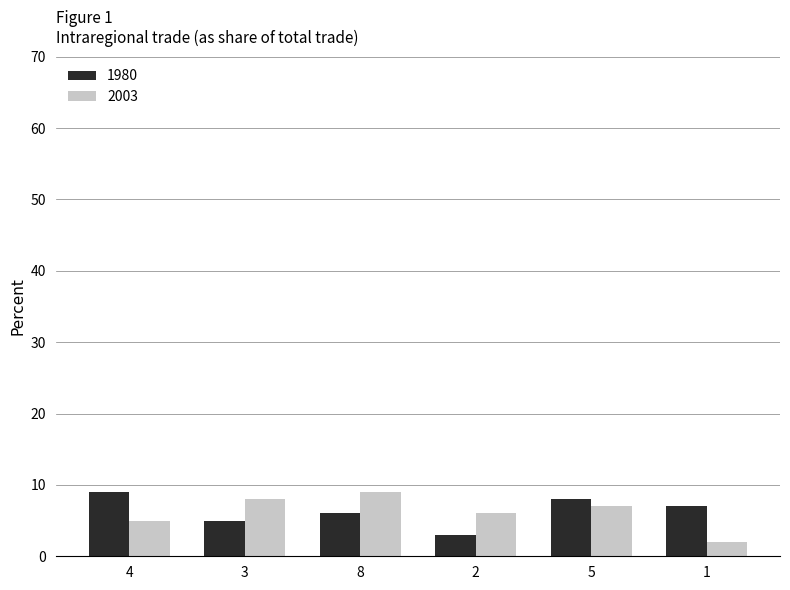

What is the average value of the 2003 series?

6